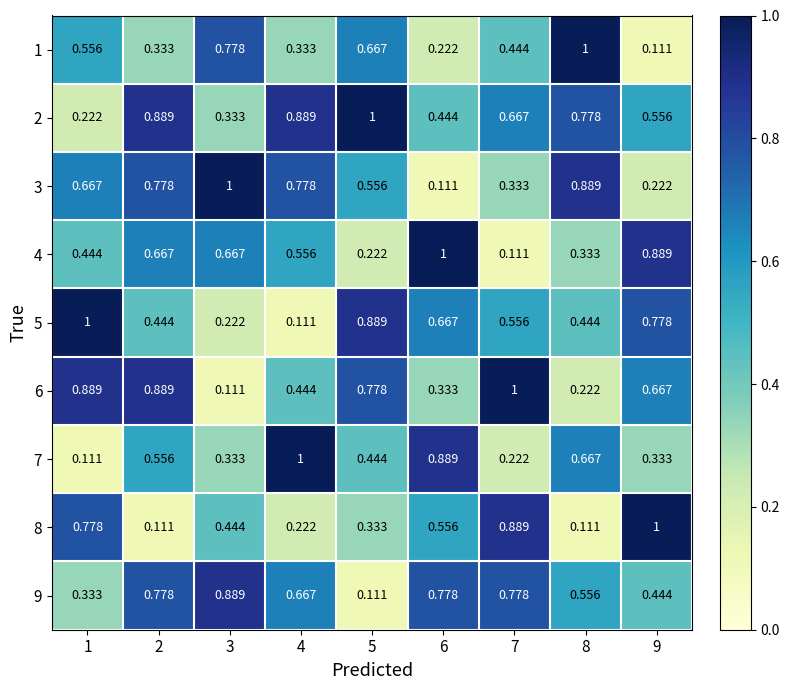

What is the maximum value shown in the chart?

1.0